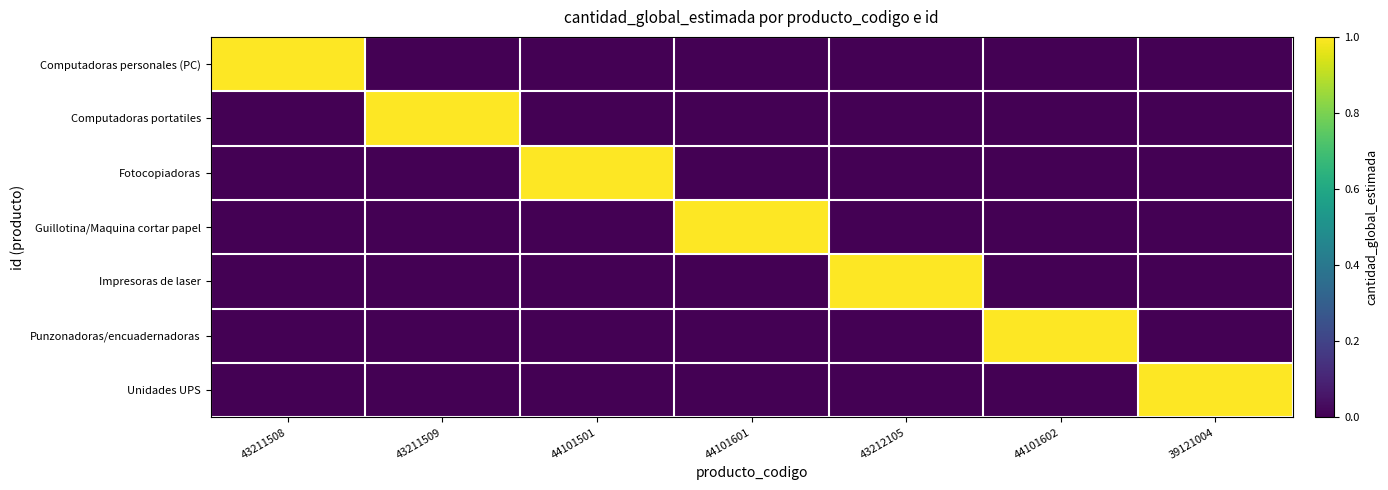

What is the spread (max minus min) of values at 44101501?

1